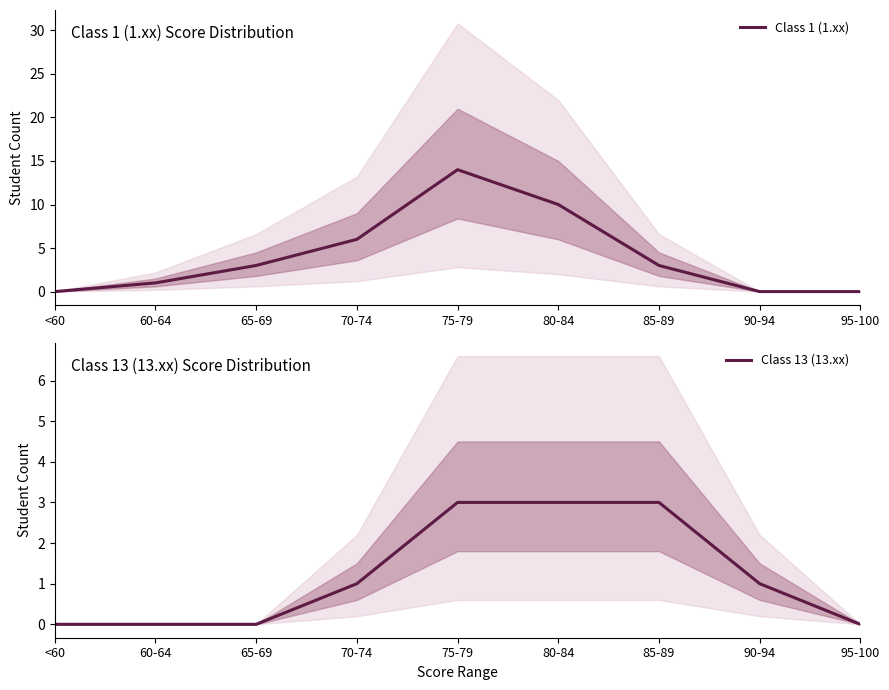

What is the average value of the Class 13 (13.xx) series?

1